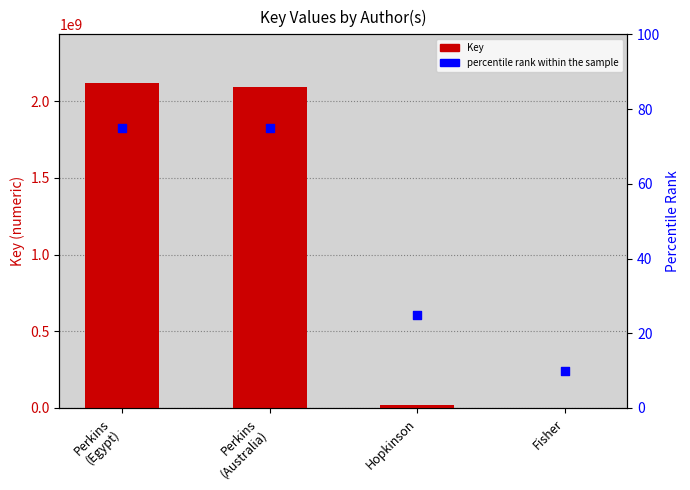

Is the value of percentile rank (illustrative) at Perkins
(Egypt) greater than the value of Key at Perkins
(Egypt)?

No